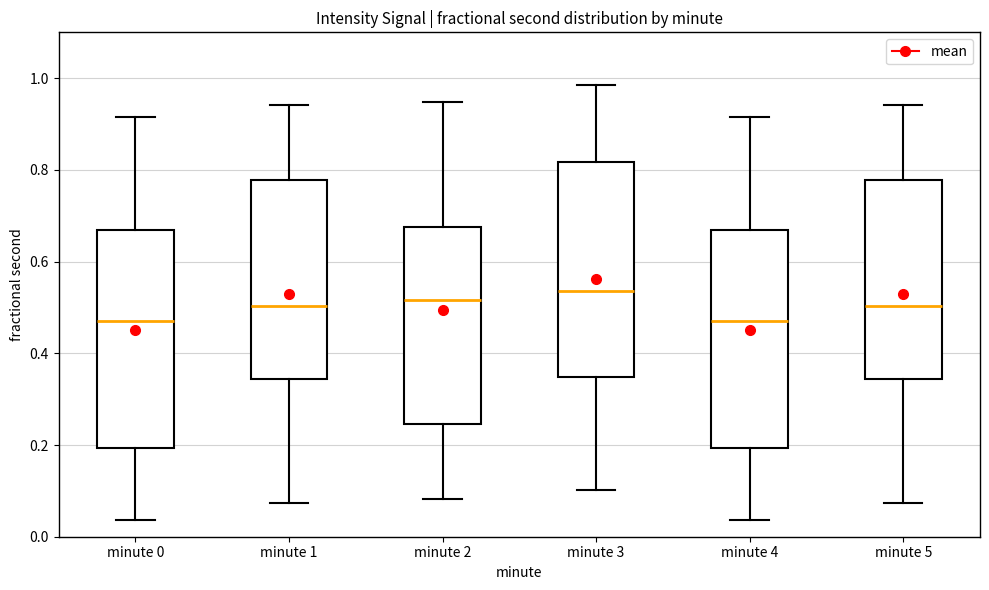

Reading left to right, transcribe this box plot: for each box, give where its median line is, the range the box spans, and where its two whiskers end, as read against the y-axis. The values are not printed on the chart, so give them approximately, as read against the axis.

minute 0: median 0.48, box 0.20 to 0.66, whiskers 0.04 to 0.92
minute 1: median 0.50, box 0.34 to 0.78, whiskers 0.08 to 0.94
minute 2: median 0.52, box 0.24 to 0.68, whiskers 0.08 to 0.94
minute 3: median 0.54, box 0.34 to 0.82, whiskers 0.10 to 0.98
minute 4: median 0.48, box 0.20 to 0.66, whiskers 0.04 to 0.92
minute 5: median 0.50, box 0.34 to 0.78, whiskers 0.08 to 0.94